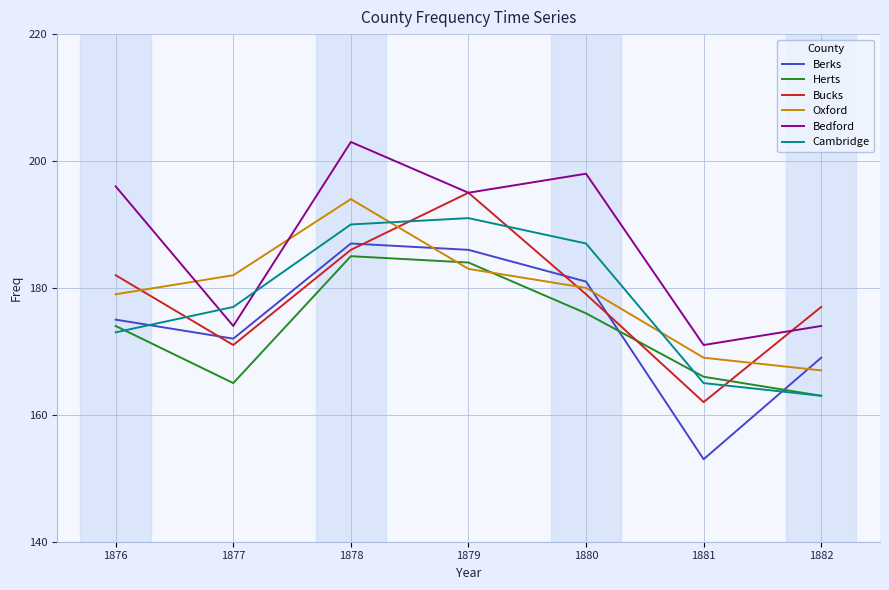

Is it true that Cambridge equals 125 at 1880?

False